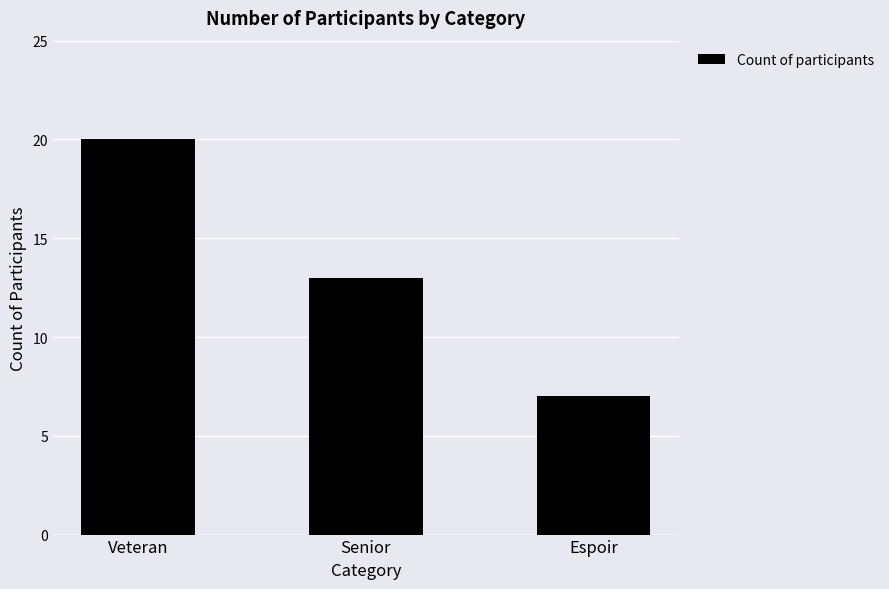

What is the ratio of the value at Senior to the value at Espoir?

1.9